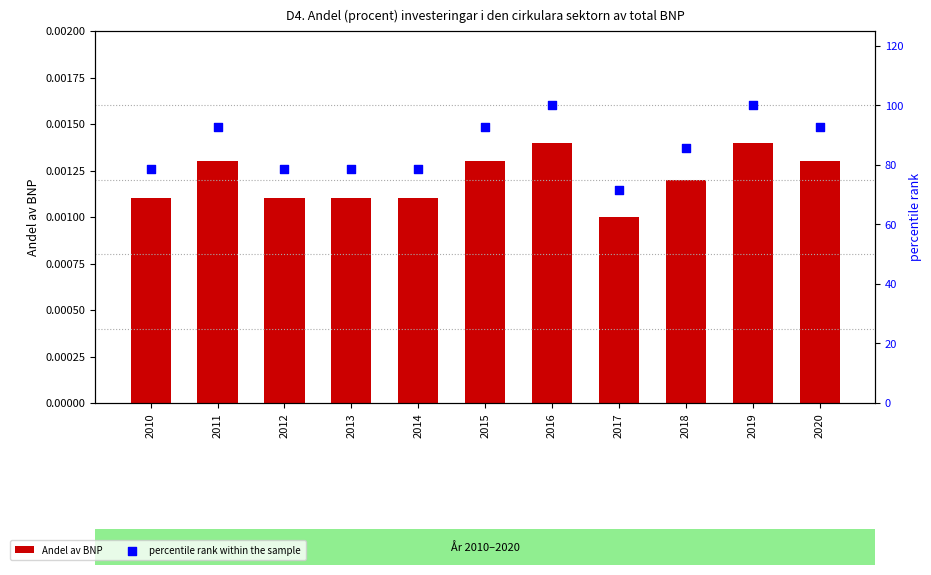

Which series reaches the maximum Y coordinate?

percentile rank within the sample